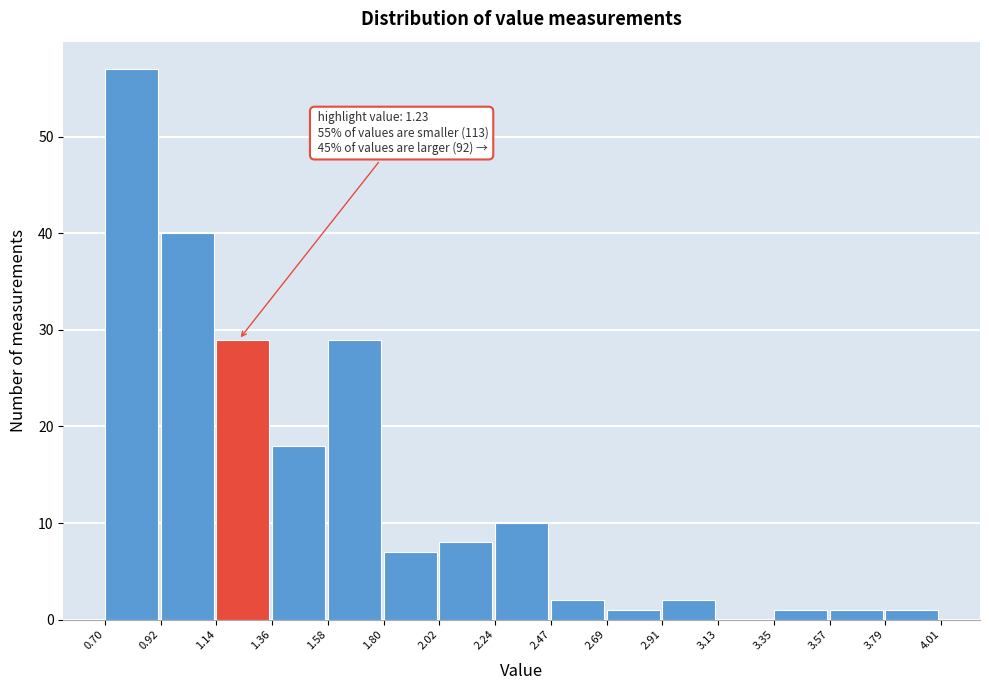

Which range on the x-axis has the tallest bar?

0.70 to 0.92